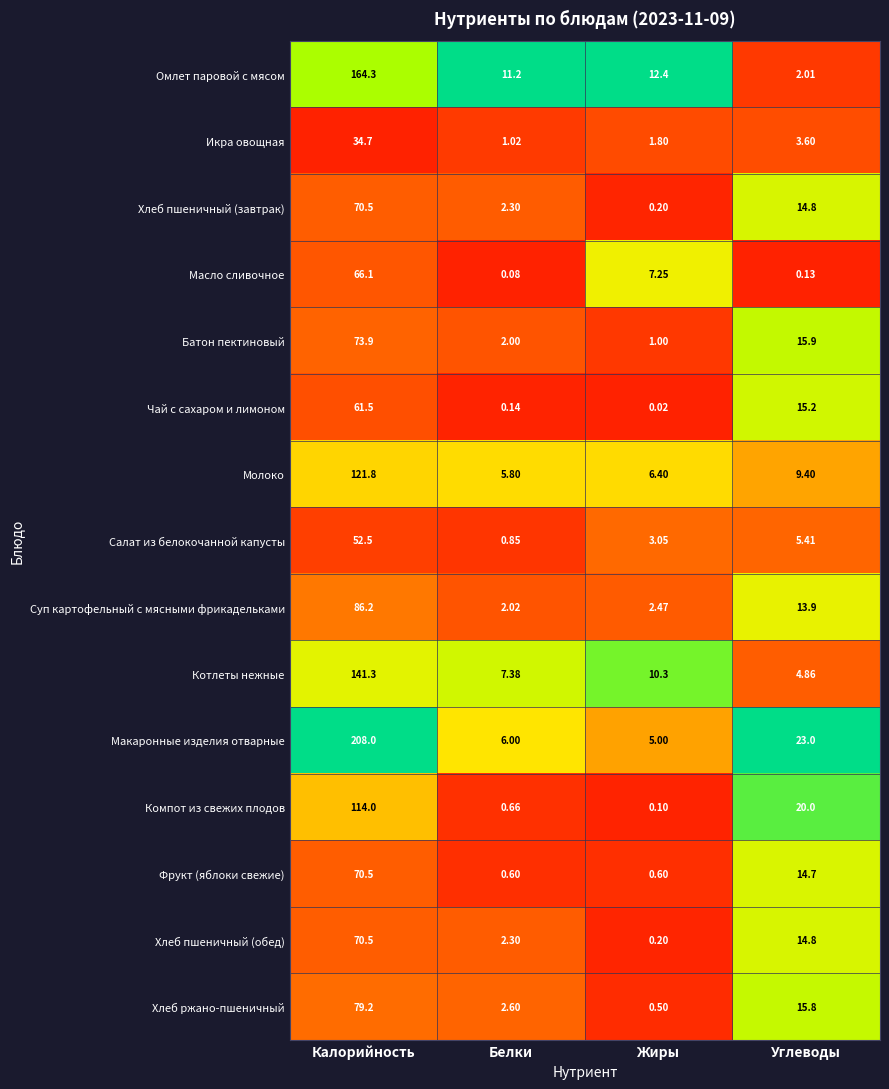

At which category is the sum across all series the highest?

Калорийность